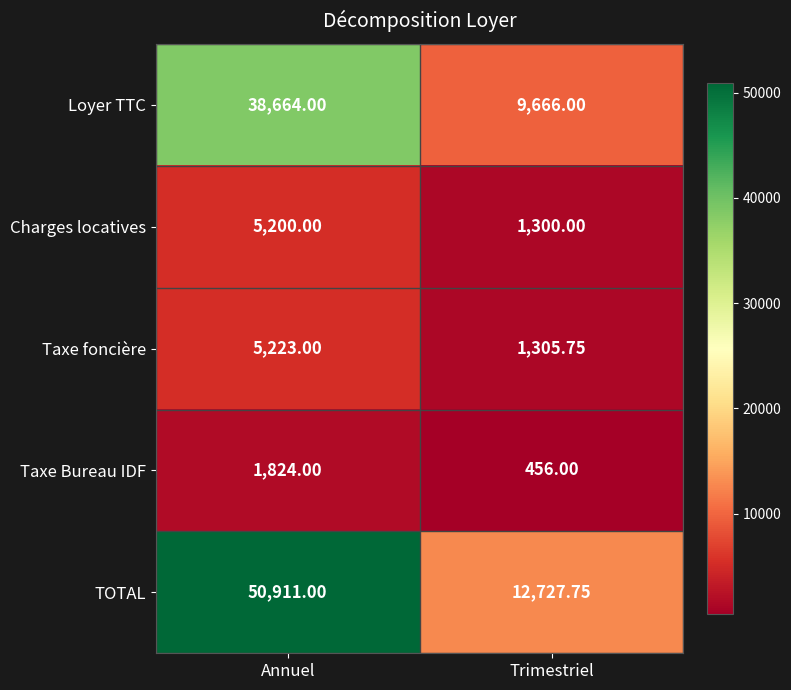

At which label is TOTAL closest to 31819?

Trimestriel